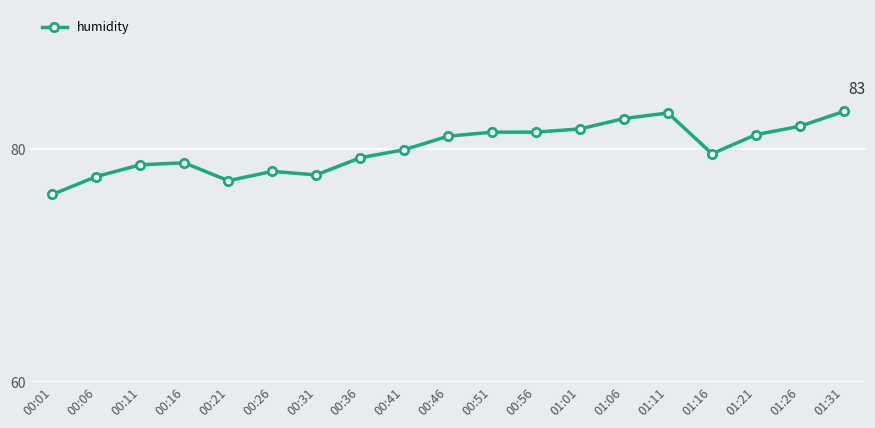

Between 00:21 and 01:26, which is larger?

01:26